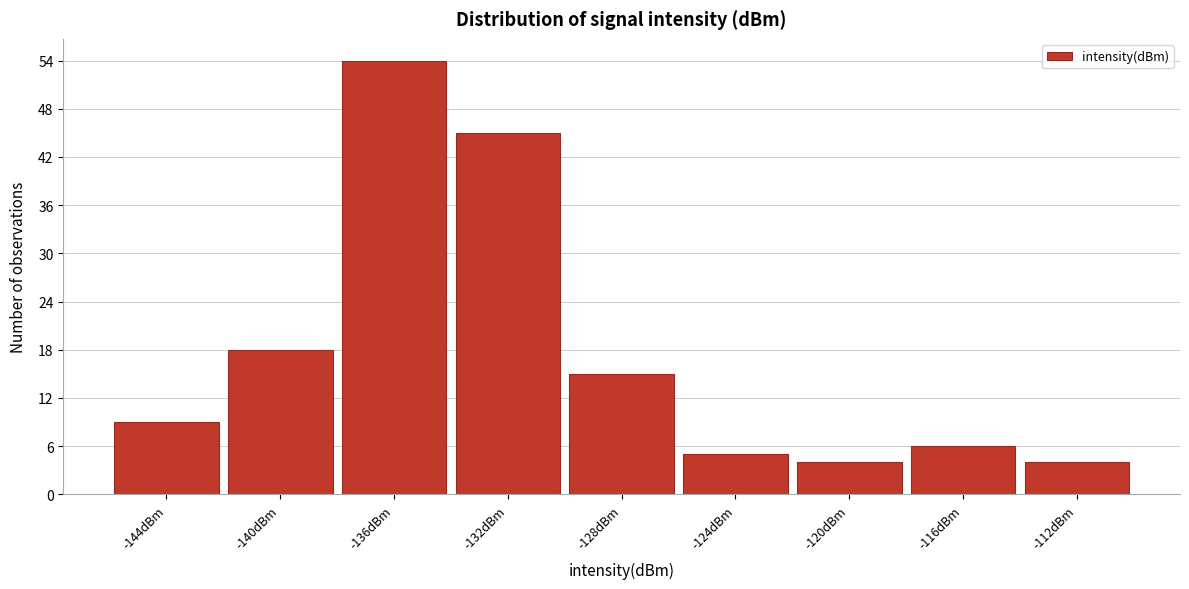

Reading right to left, what are all the values shown in this chart?

4	6	4	5	15	45	54	18	9